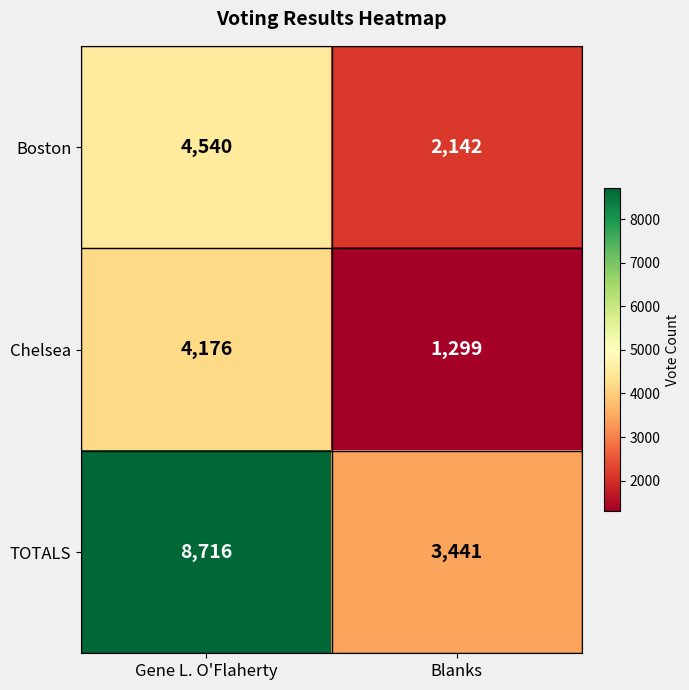

List the series in order of their peak value, highest first.

TOTALS, Boston, Chelsea